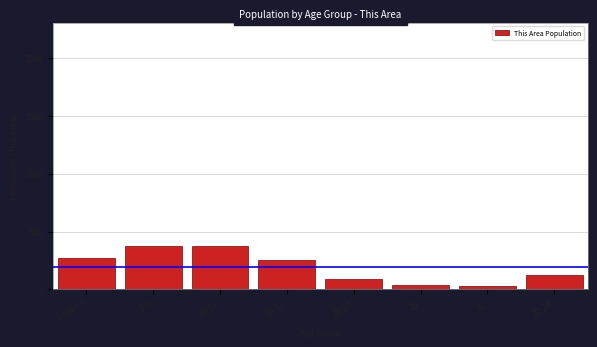

What is the greatest value displayed?

379